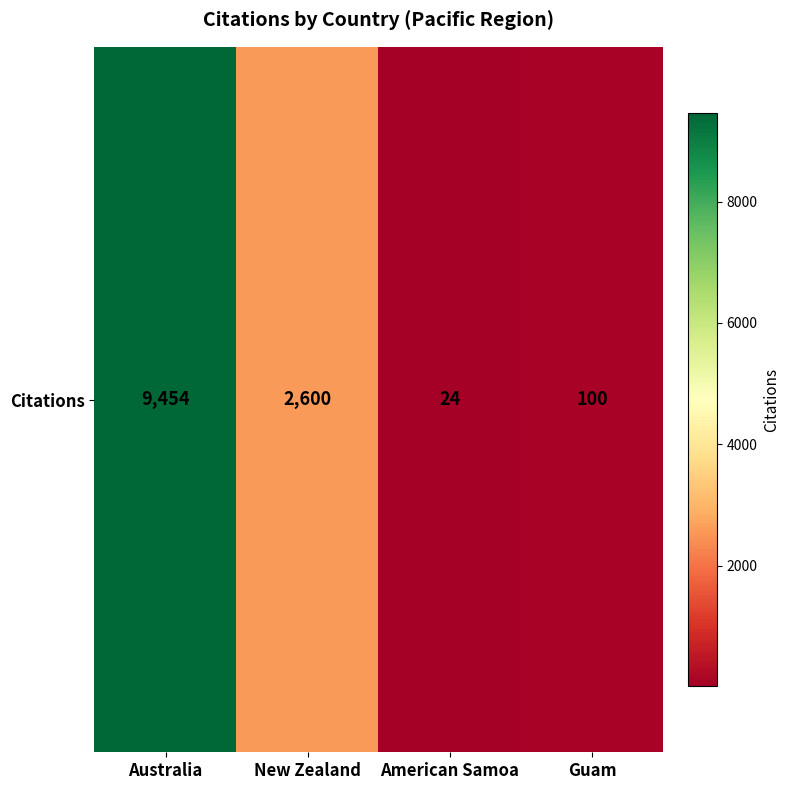

True or false: the data shows 3955 at New Zealand.

False